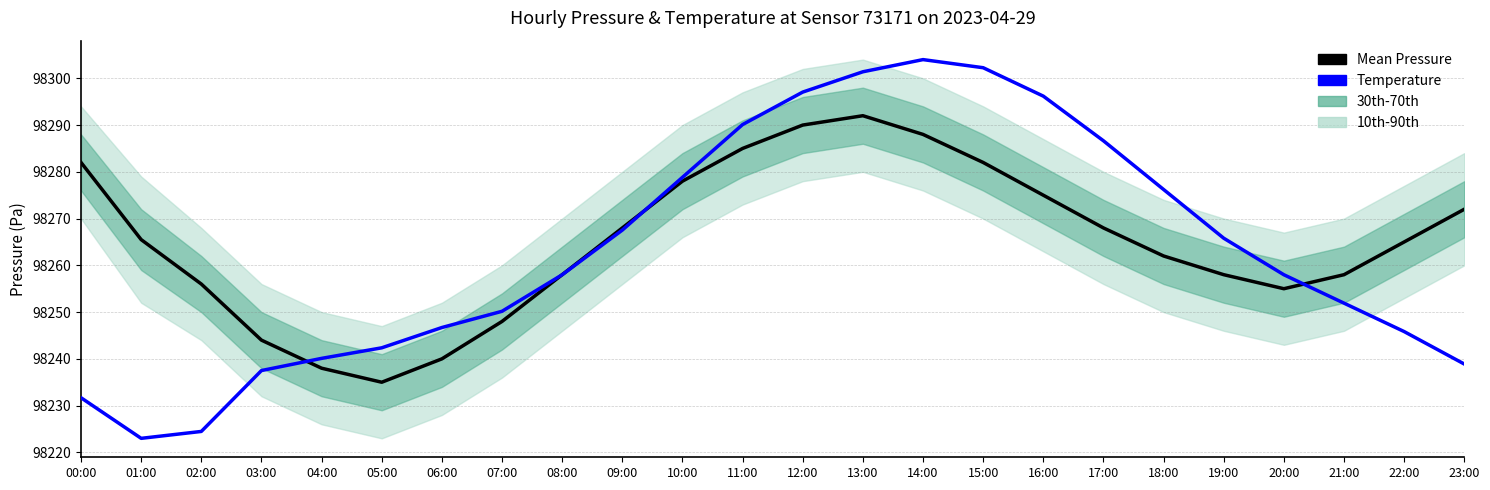

Is it true that Mean Pressure equals 98265.5 at 01:00?

True